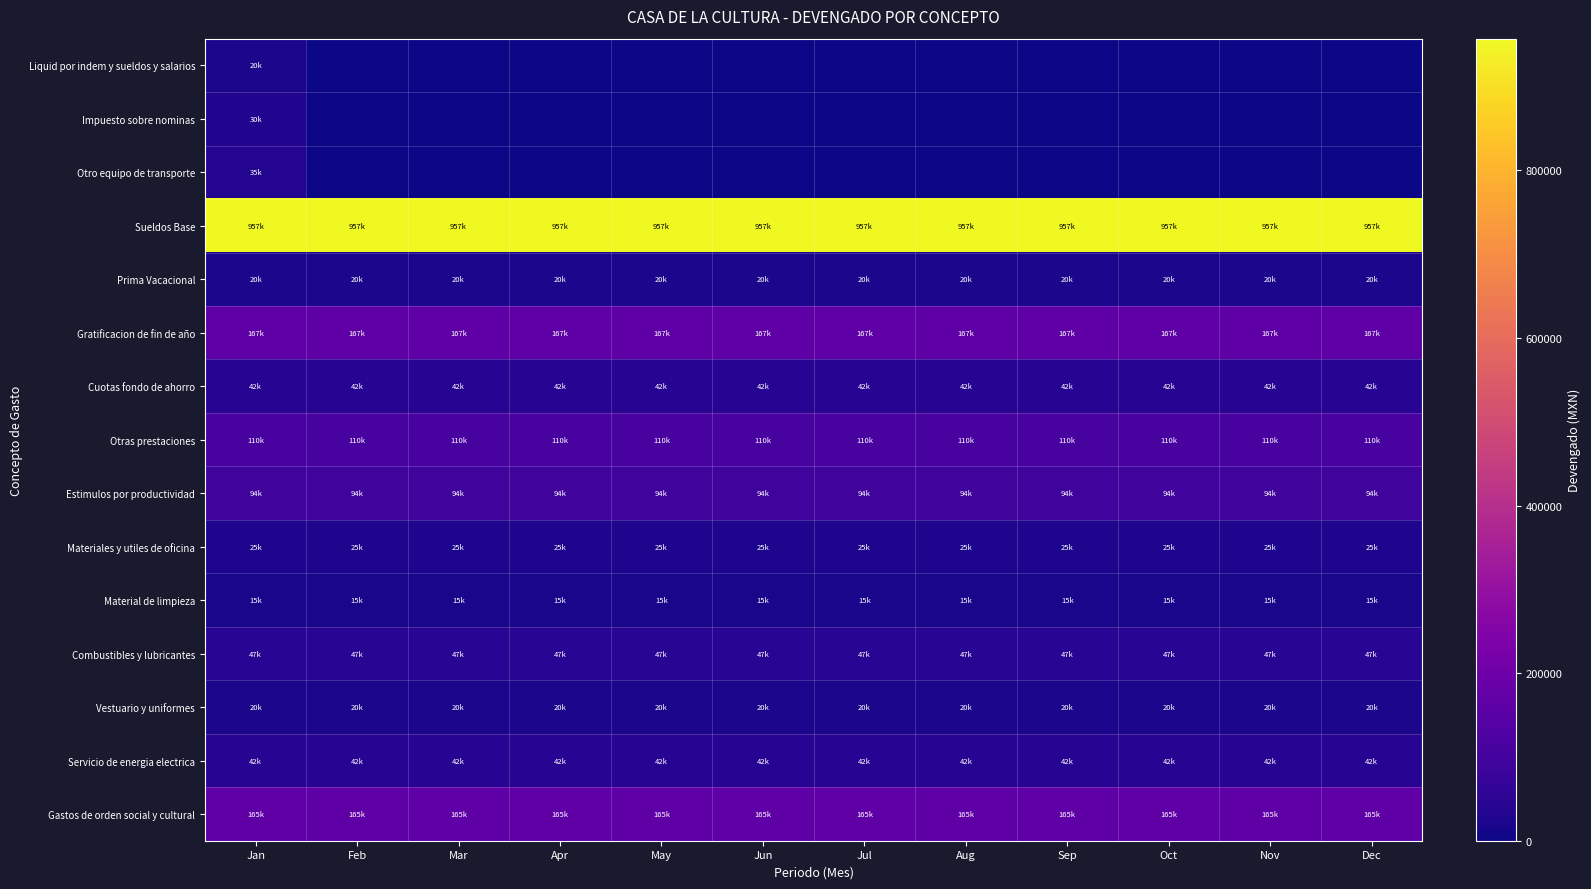

Reading left to right, what are all the values shown in this chart?

Liquid por indem y sueldos y salarios: Jan=19987.3	Feb=0.0	Mar=0.0	Apr=0.0	May=0.0	Jun=0.0	Jul=0.0	Aug=0.0	Sep=0.0	Oct=0.0	Nov=0.0	Dec=0.0
Impuesto sobre nominas: Jan=30000.0	Feb=0.0	Mar=0.0	Apr=0.0	May=0.0	Jun=0.0	Jul=0.0	Aug=0.0	Sep=0.0	Oct=0.0	Nov=0.0	Dec=0.0
Otro equipo de transporte: Jan=34598.4	Feb=0.0	Mar=0.0	Apr=0.0	May=0.0	Jun=0.0	Jul=0.0	Aug=0.0	Sep=0.0	Oct=0.0	Nov=0.0	Dec=0.0
Sueldos Base: Jan=957295.7	Feb=957295.7	Mar=957295.7	Apr=957295.7	May=957295.7	Jun=957295.7	Jul=957295.7	Aug=957295.7	Sep=957295.7	Oct=957295.7	Nov=957295.7	Dec=957295.7
Prima Vacacional: Jan=20076.2	Feb=20076.2	Mar=20076.2	Apr=20076.2	May=20076.2	Jun=20076.2	Jul=20076.2	Aug=20076.2	Sep=20076.2	Oct=20076.2	Nov=20076.2	Dec=20076.2
Gratificacion de fin de año: Jan=167301.1	Feb=167301.1	Mar=167301.1	Apr=167301.1	May=167301.1	Jun=167301.1	Jul=167301.1	Aug=167301.1	Sep=167301.1	Oct=167301.1	Nov=167301.1	Dec=167301.1
Cuotas fondo de ahorro: Jan=42450.0	Feb=42450.0	Mar=42450.0	Apr=42450.0	May=42450.0	Jun=42450.0	Jul=42450.0	Aug=42450.0	Sep=42450.0	Oct=42450.0	Nov=42450.0	Dec=42450.0
Otras prestaciones: Jan=110370.0	Feb=110370.0	Mar=110370.0	Apr=110370.0	May=110370.0	Jun=110370.0	Jul=110370.0	Aug=110370.0	Sep=110370.0	Oct=110370.0	Nov=110370.0	Dec=110370.0
Estimulos por productividad: Jan=93912.0	Feb=93912.0	Mar=93912.0	Apr=93912.0	May=93912.0	Jun=93912.0	Jul=93912.0	Aug=93912.0	Sep=93912.0	Oct=93912.0	Nov=93912.0	Dec=93912.0
Materiales y utiles de oficina: Jan=24698.4	Feb=24698.4	Mar=24698.4	Apr=24698.4	May=24698.4	Jun=24698.4	Jul=24698.4	Aug=24698.4	Sep=24698.4	Oct=24698.4	Nov=24698.4	Dec=24698.4
Material de limpieza: Jan=14995.4	Feb=14995.4	Mar=14995.4	Apr=14995.4	May=14995.4	Jun=14995.4	Jul=14995.4	Aug=14995.4	Sep=14995.4	Oct=14995.4	Nov=14995.4	Dec=14995.4
Combustibles y lubricantes: Jan=46981.3	Feb=46981.3	Mar=46981.3	Apr=46981.3	May=46981.3	Jun=46981.3	Jul=46981.3	Aug=46981.3	Sep=46981.3	Oct=46981.3	Nov=46981.3	Dec=46981.3
Vestuario y uniformes: Jan=19859.3	Feb=19859.3	Mar=19859.3	Apr=19859.3	May=19859.3	Jun=19859.3	Jul=19859.3	Aug=19859.3	Sep=19859.3	Oct=19859.3	Nov=19859.3	Dec=19859.3
Servicio de energia electrica: Jan=41998.0	Feb=41998.0	Mar=41998.0	Apr=41998.0	May=41998.0	Jun=41998.0	Jul=41998.0	Aug=41998.0	Sep=41998.0	Oct=41998.0	Nov=41998.0	Dec=41998.0
Gastos de orden social y cultural: Jan=164976.7	Feb=164976.7	Mar=164976.7	Apr=164976.7	May=164976.7	Jun=164976.7	Jul=164976.7	Aug=164976.7	Sep=164976.7	Oct=164976.7	Nov=164976.7	Dec=164976.7